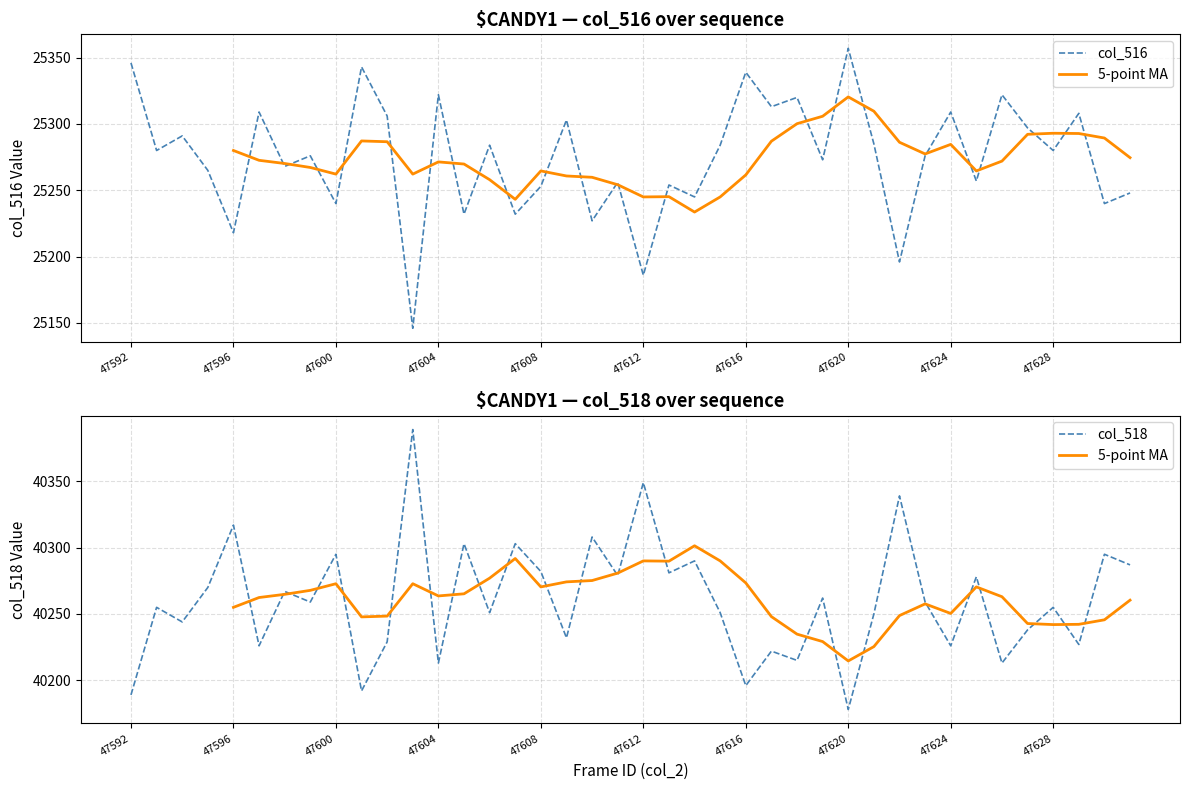

Does the chart display data point markers on the line(s)?

No